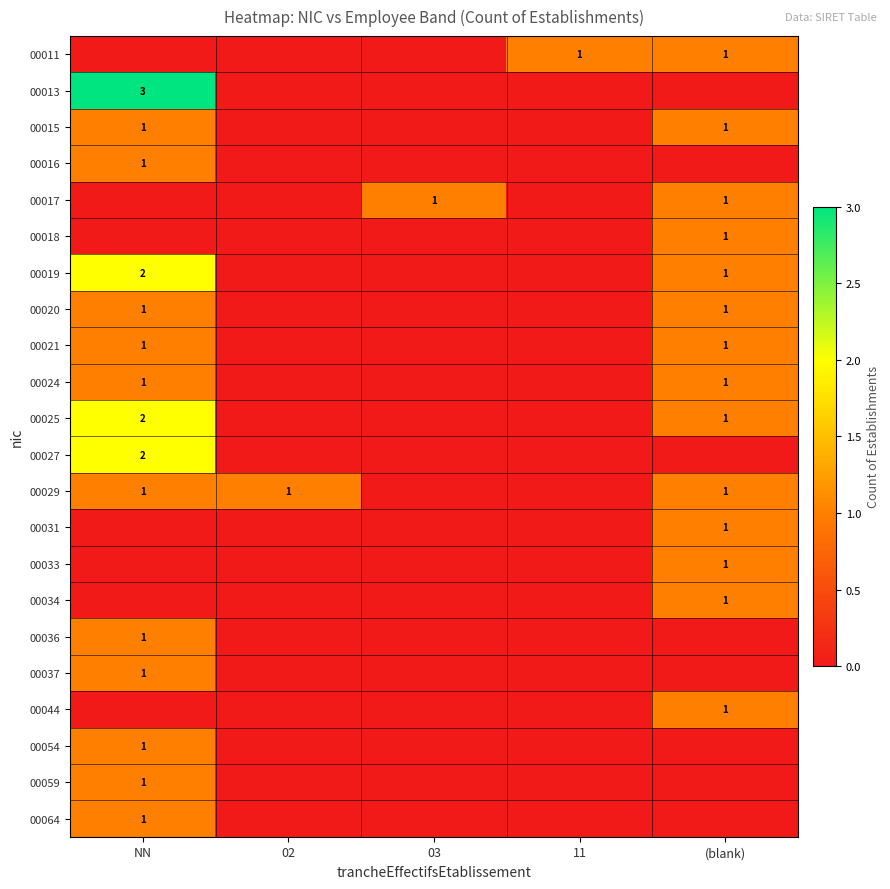

The value of 00029 at NN is 2. True or false?

False